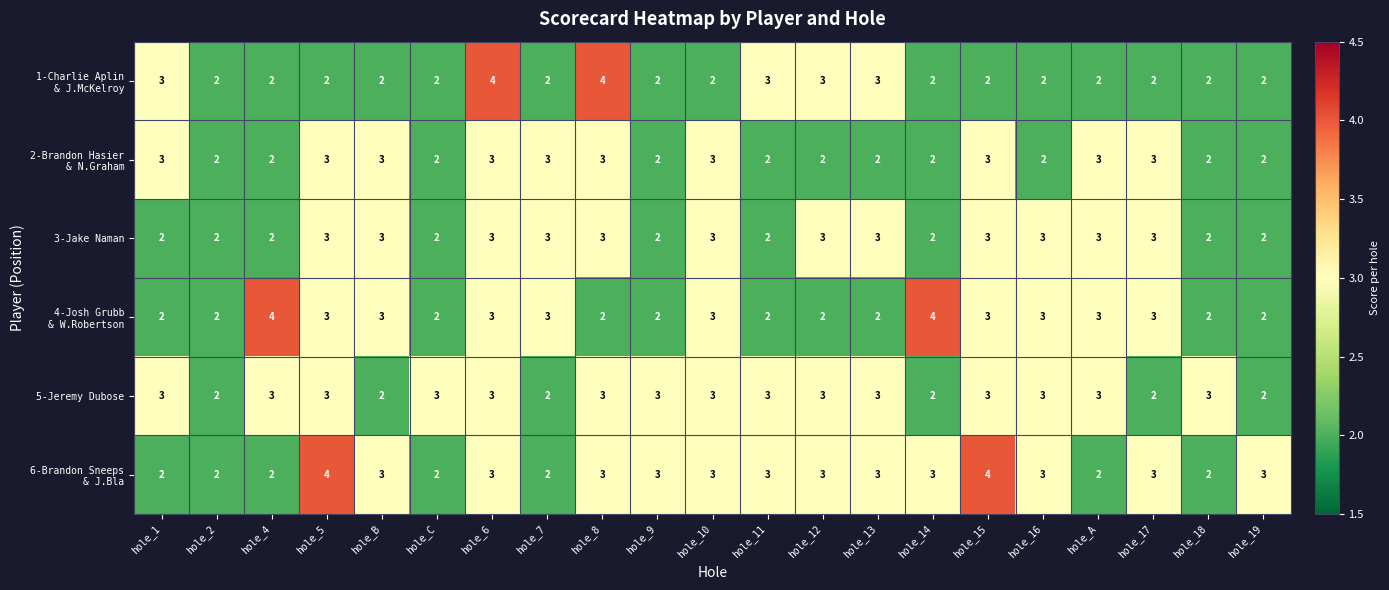

What is the approximate value of 5-Jeremy Dubose at hole_5?

3